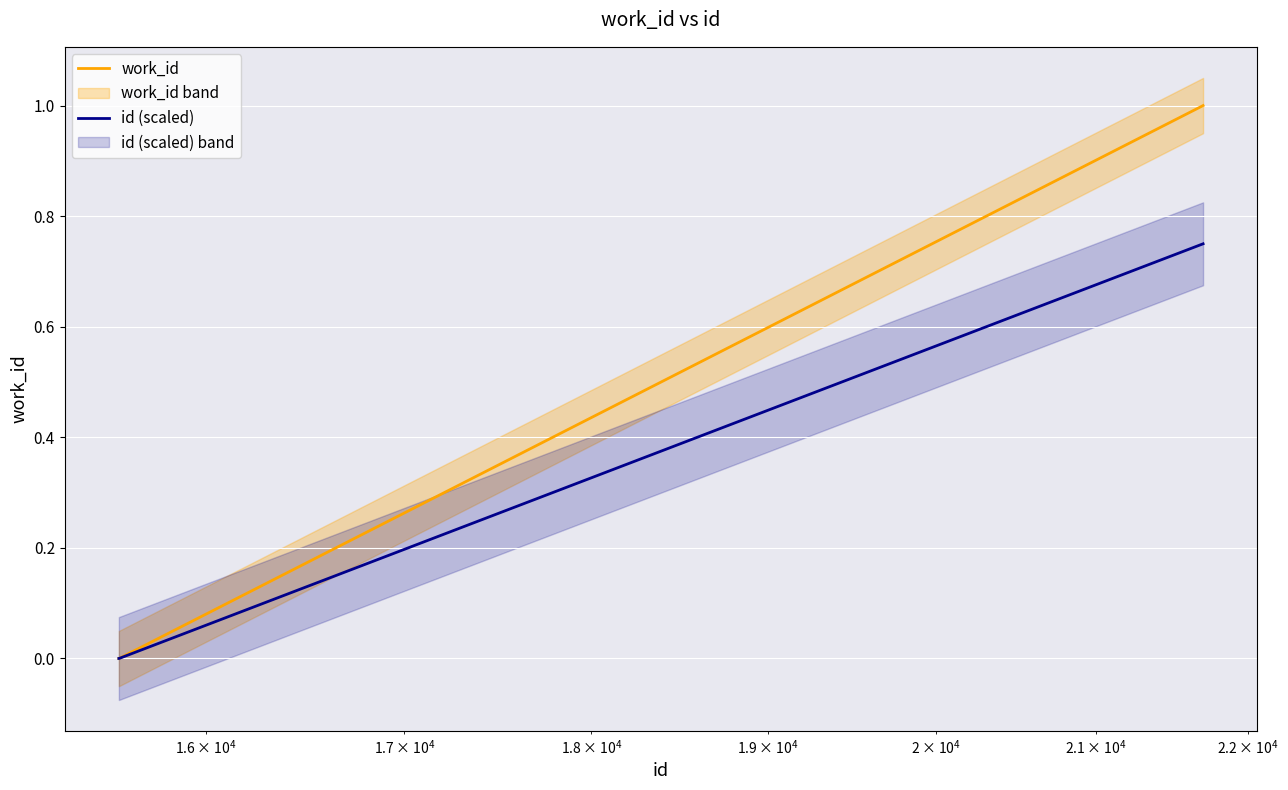

What is the maximum value for work_id?

1.0